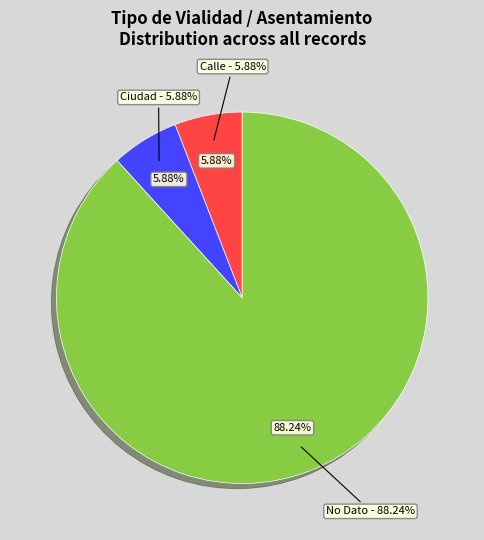

How many slices are in this pie chart?

3